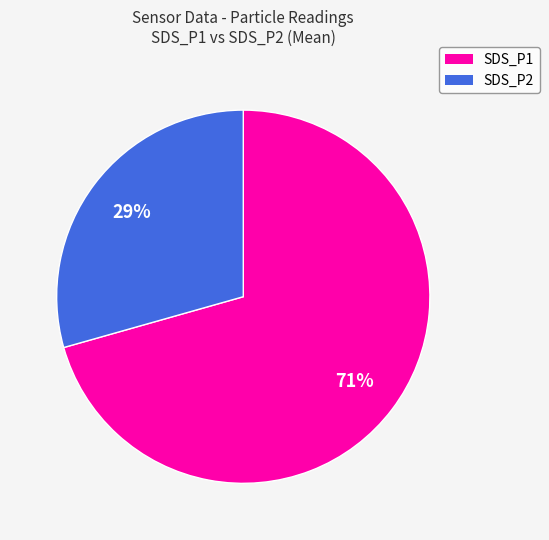

Which category has the smallest portion of the pie?

SDS_P2